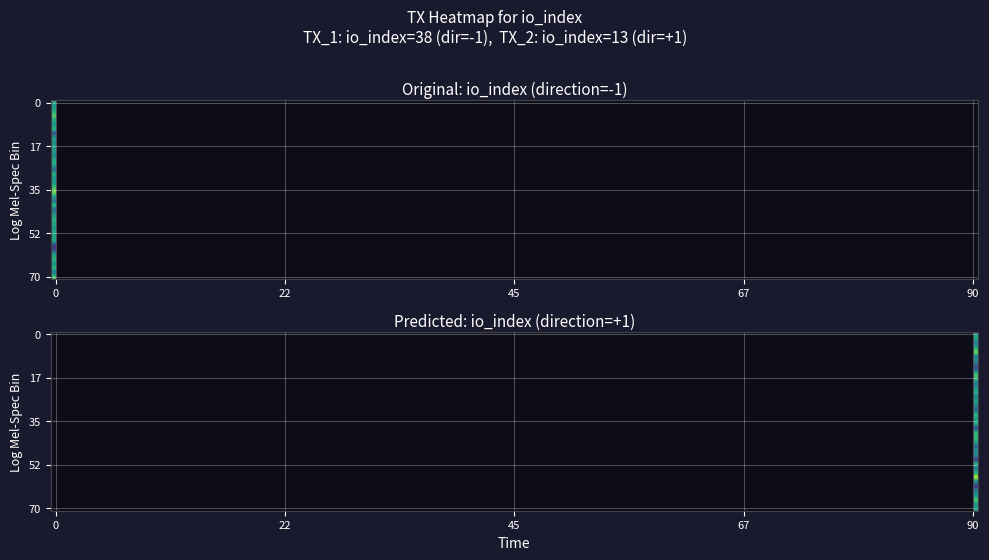

Is it true that b8578cc148491c09d1c207bdcd7f5536a21eb00 equals 1 at direction?

False